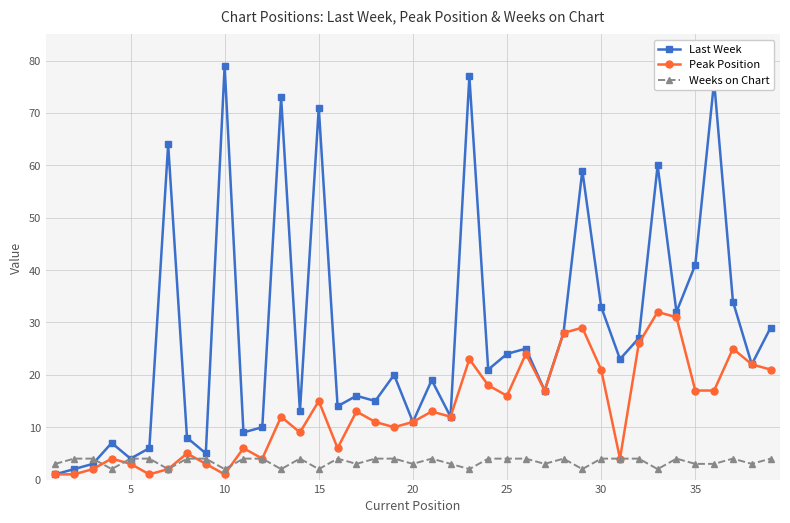

Which series has the largest range (max minus min)?

Last Week